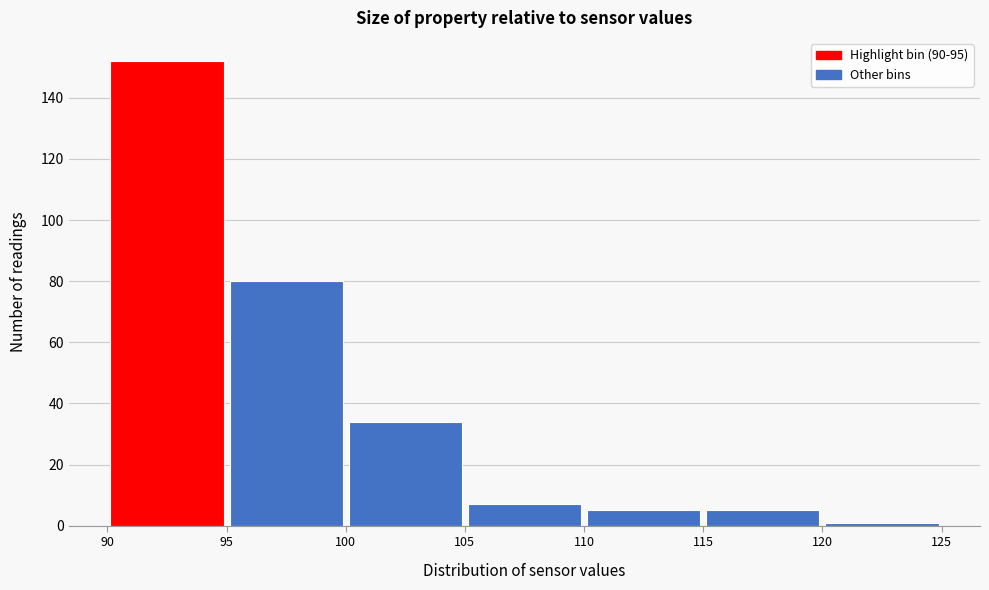

Over which range of the x-axis is the bar tallest?

90 to 95